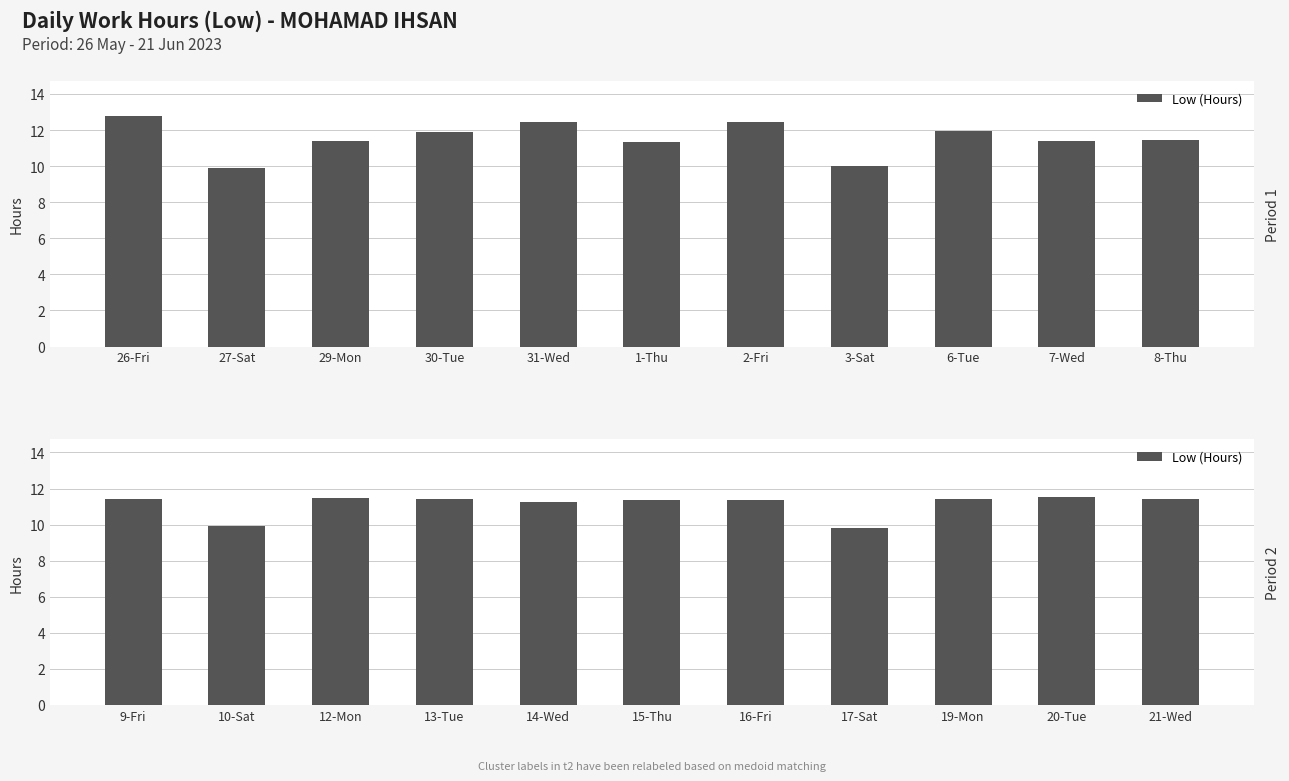

The value at 9-Fri is 19.9. True or false?

False